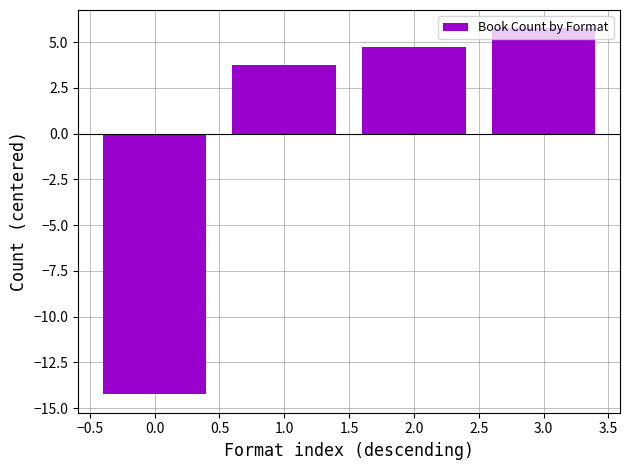

How many series are shown in this chart?

1